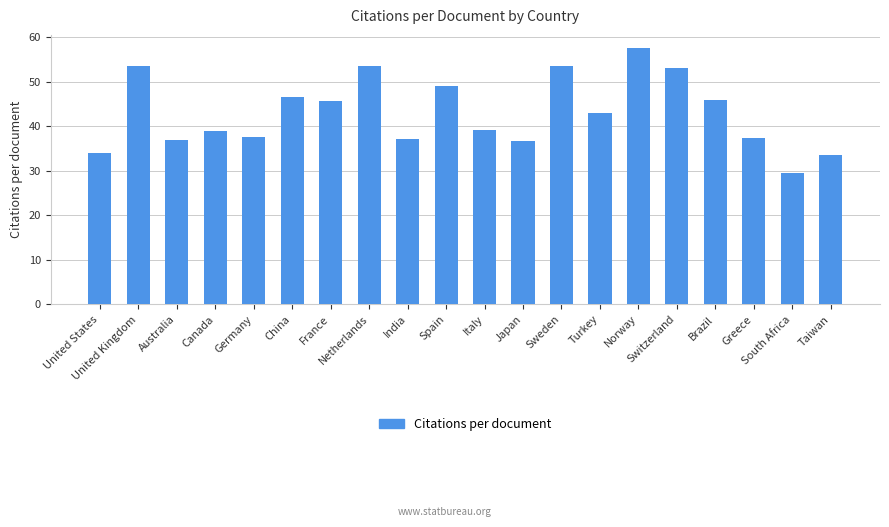

At which label is the value closest to 43?

Turkey